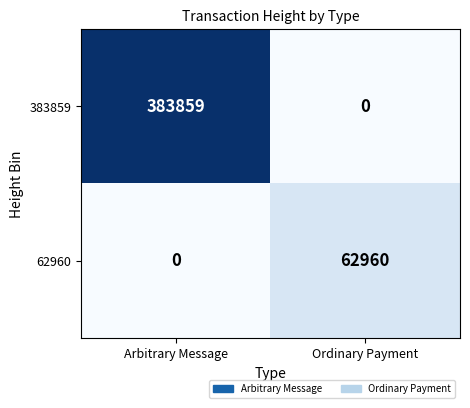

Rank the series by their maximum value, from highest to lowest.

383859, 62960